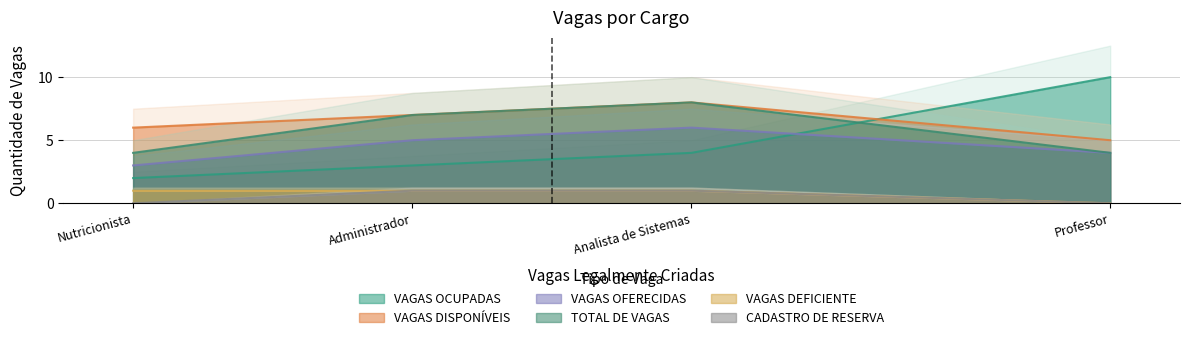

Which series has the largest total across all categories?

VAGAS DISPONÍVEIS